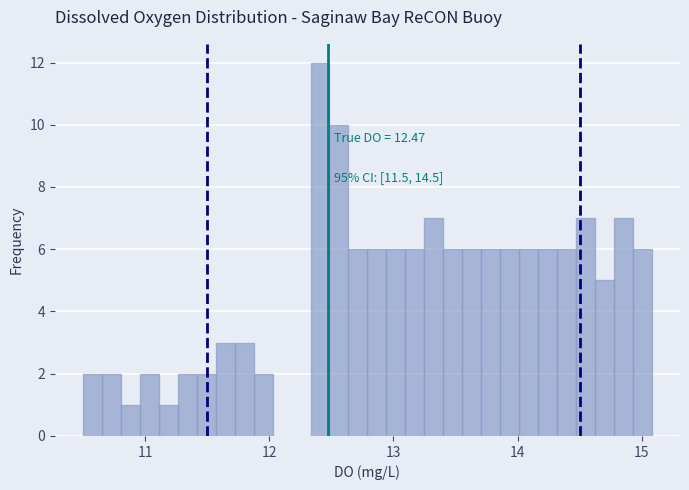

Around what value on the x-axis is the tallest bar? Give the approximate position of its centre, as read against the axis.

12.4